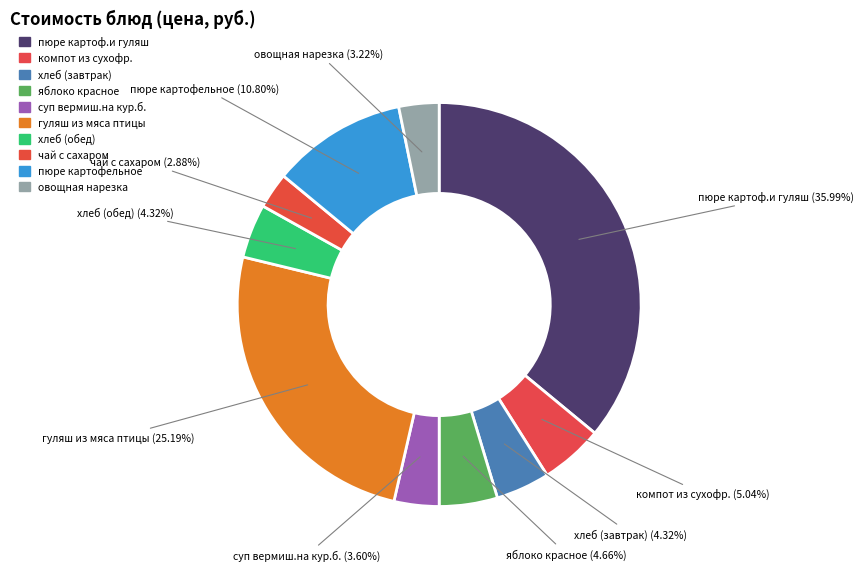

What is the ratio of the value at гуляш из мяса птицы to the value at хлеб (завтрак)?

5.8